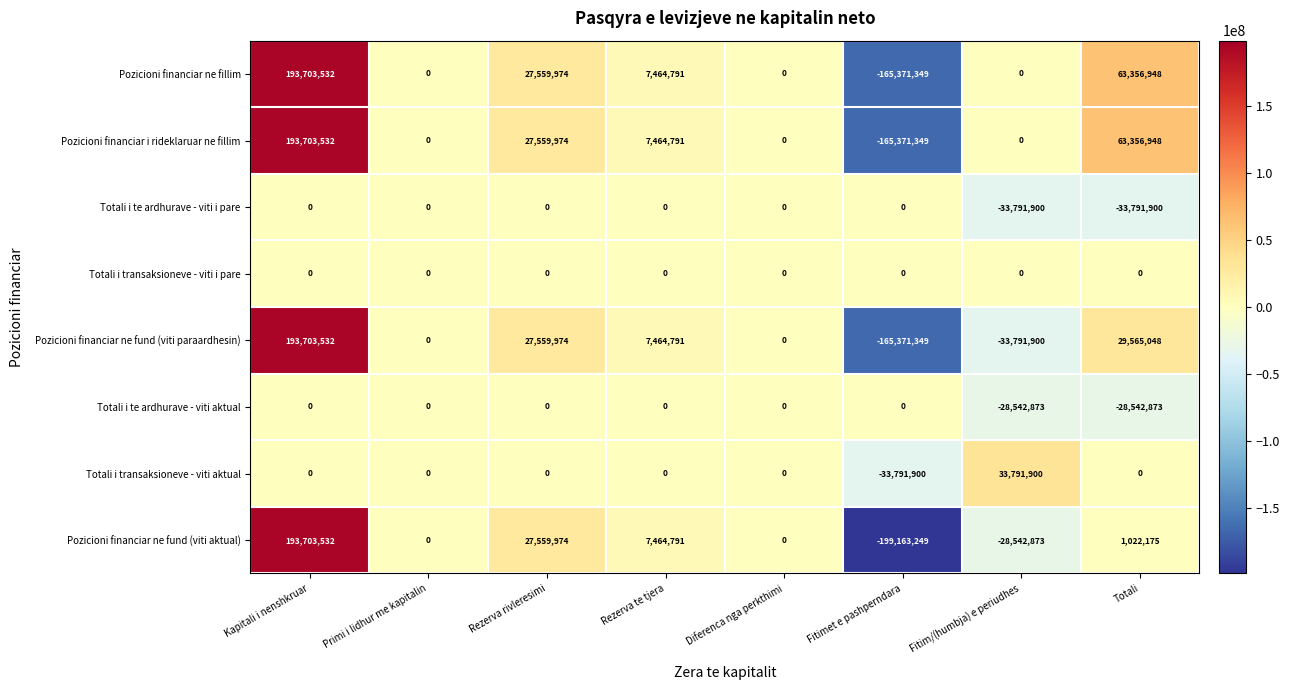

At which category is the sum across all series the highest?

Kapitali i nenshkruar